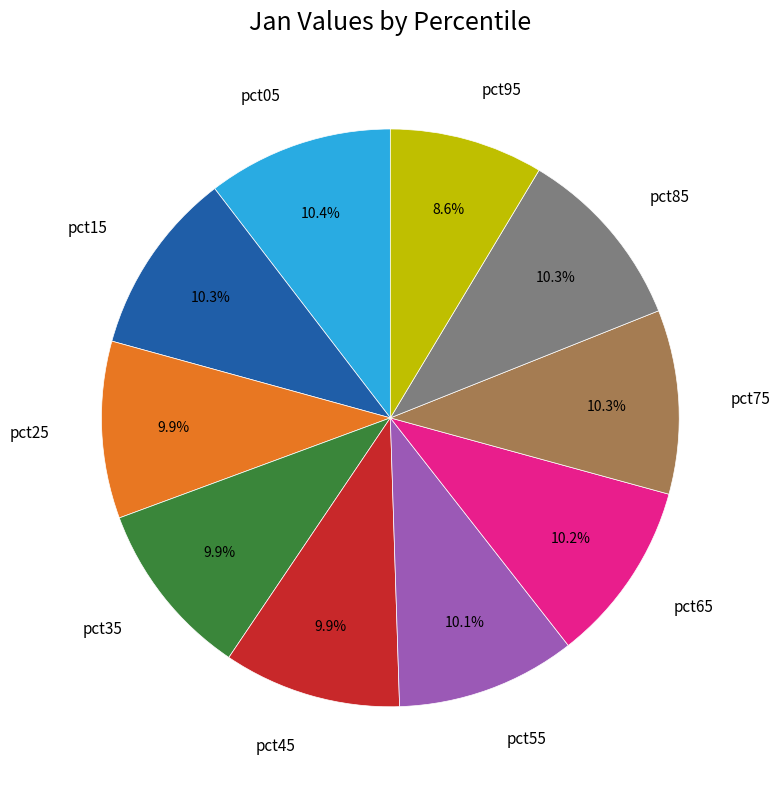

Between pct65 and pct95, which is larger?

pct65